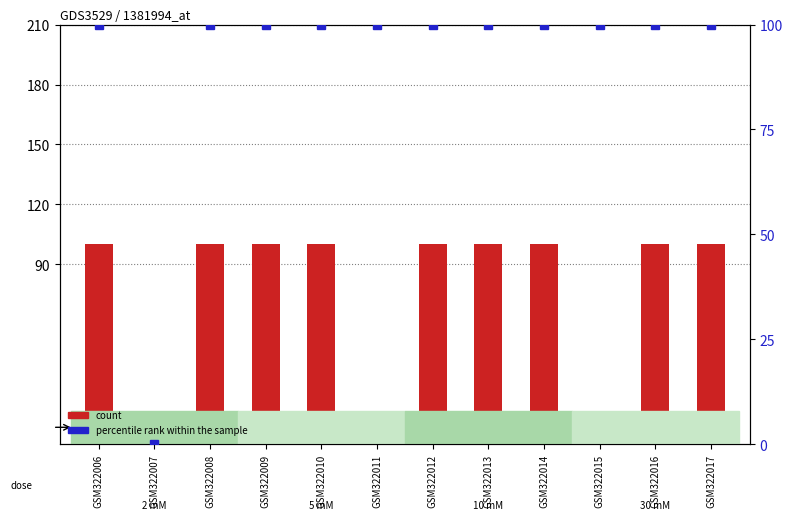

Does the chart contain stacked bars?

No